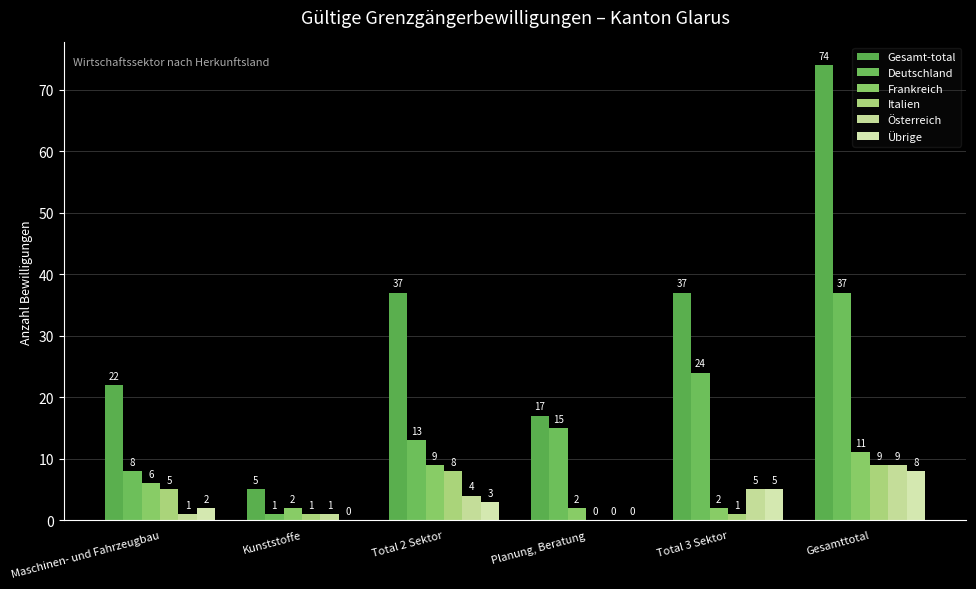

Is the value of Gesamt-total at Total 2 Sektor greater than the value of Österreich at Kunststoffe?

Yes